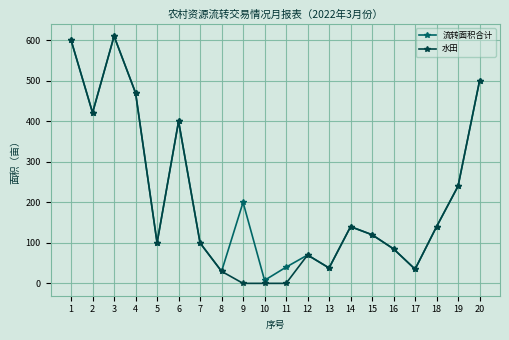

Which series changed the most between 10 and 13?

水田